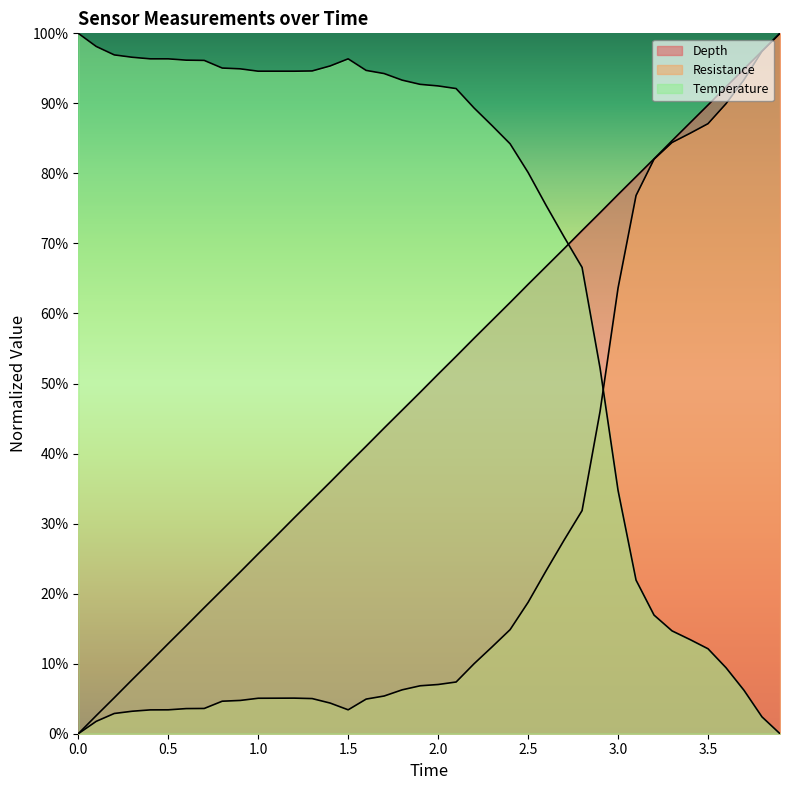

How many lines are shown in the chart?

3